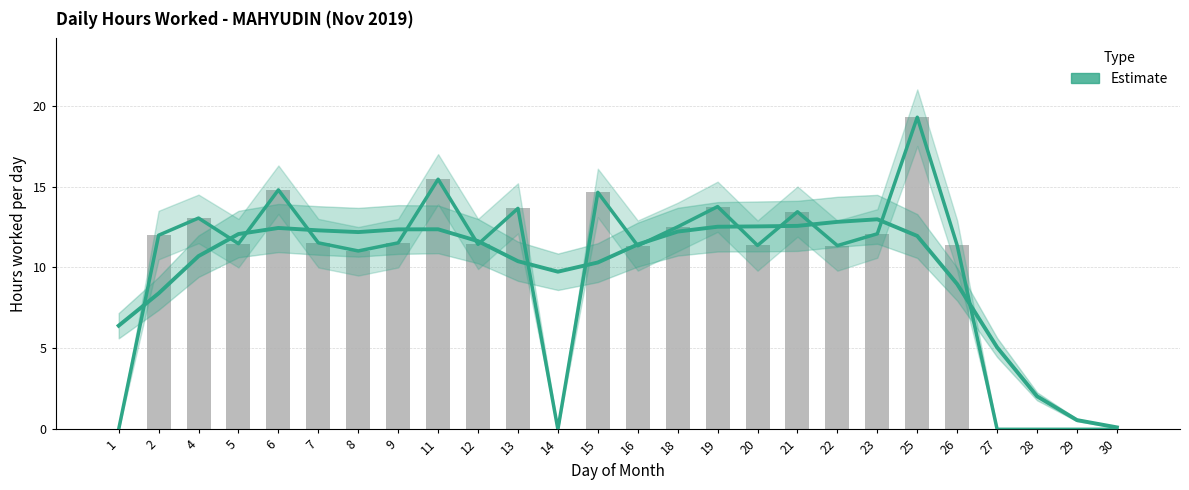

The value at 28 is 0.0. True or false?

True